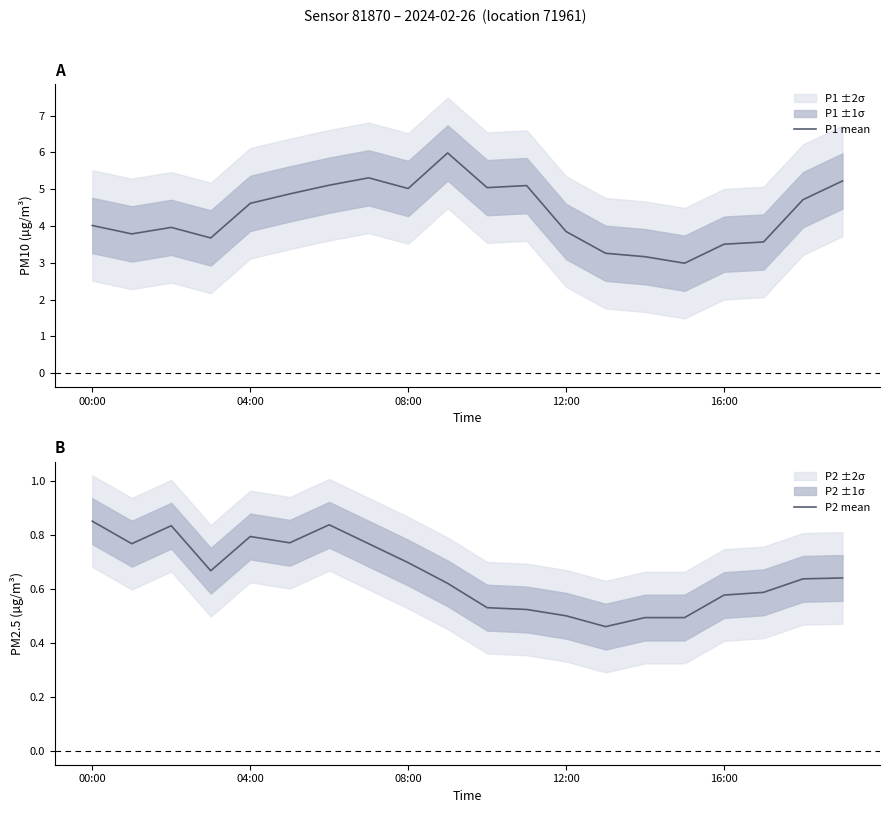

In P2 mean, how many points are lower than both neighbors (excluding endpoints)?

4